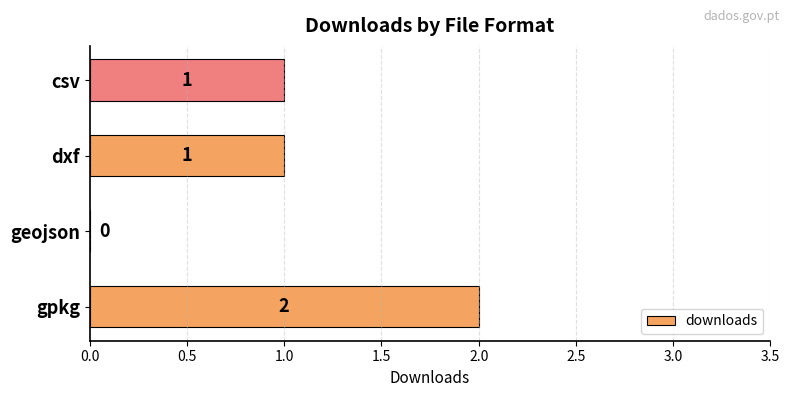

Which label corresponds to the largest value in the chart?

gpkg